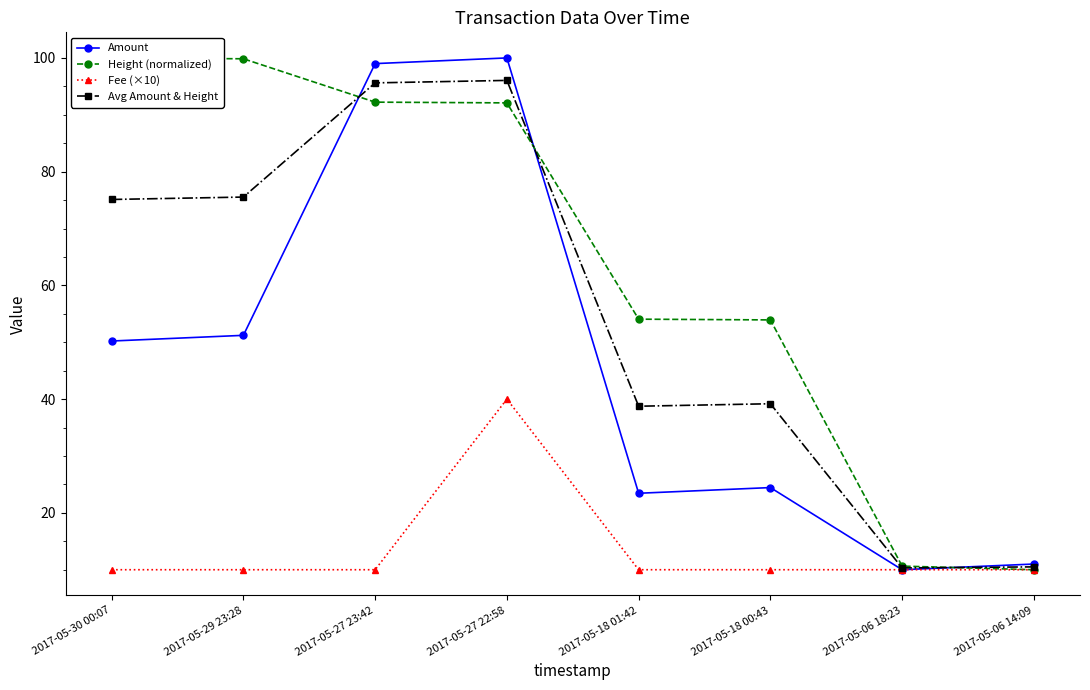

Reading right to left, extract all data points from this chart.

Amount: 11.0	10.0	24.4	23.4	100.0	99.0	51.2	50.2
Height (normalized): 10.0	10.6	53.9	54.1	92.1	92.2	99.8	100.0
Fee (×10): 10.0	10.0	10.0	10.0	40.0	10.0	10.0	10.0
Avg Amount & Height: 10.5	10.3	39.2	38.8	96.0	95.6	75.5	75.1